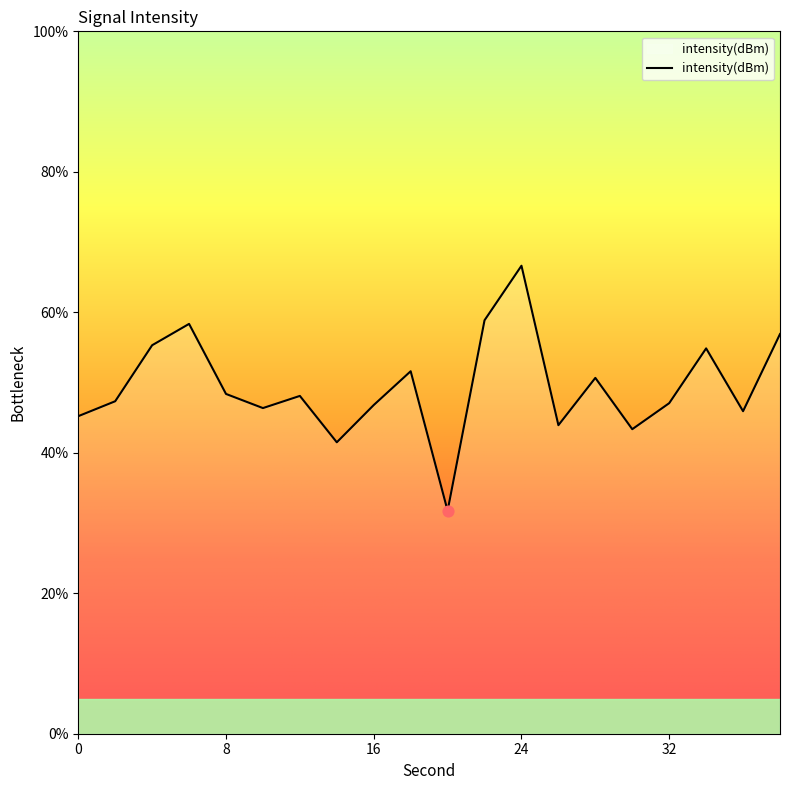

What is the difference between the maximum and minimum values?

34.9